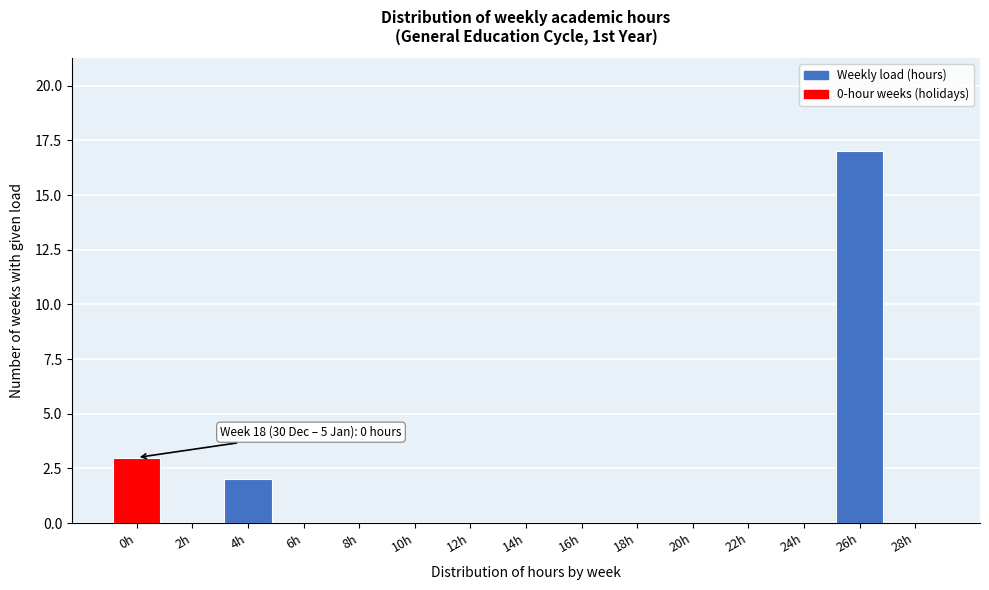

Reading left to right, transcribe all the data shown in this chart.

0h=3	2h=0	4h=2	6h=0	8h=0	10h=0	12h=0	14h=0	16h=0	18h=0	20h=0	22h=0	24h=0	26h=17	28h=0